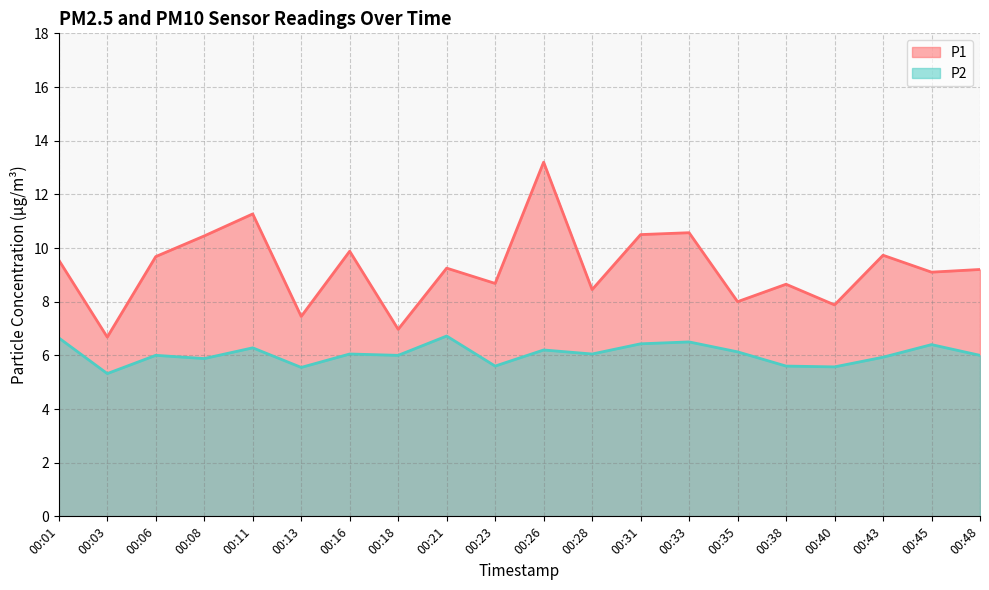

Which series has the largest range (max minus min)?

P1